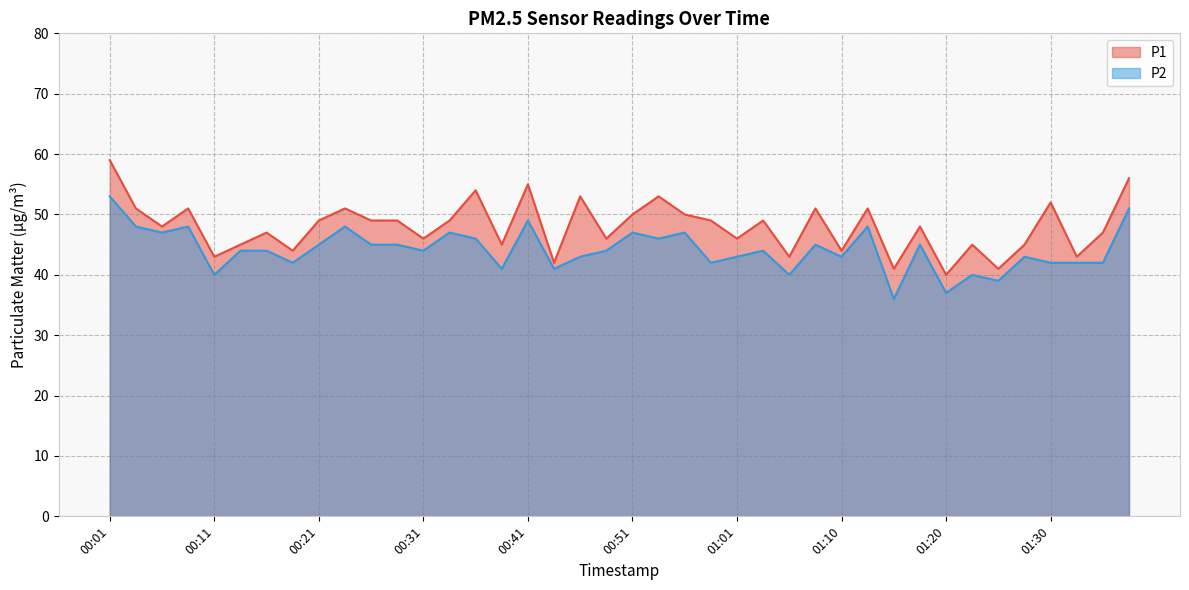

How many series are shown in this chart?

2